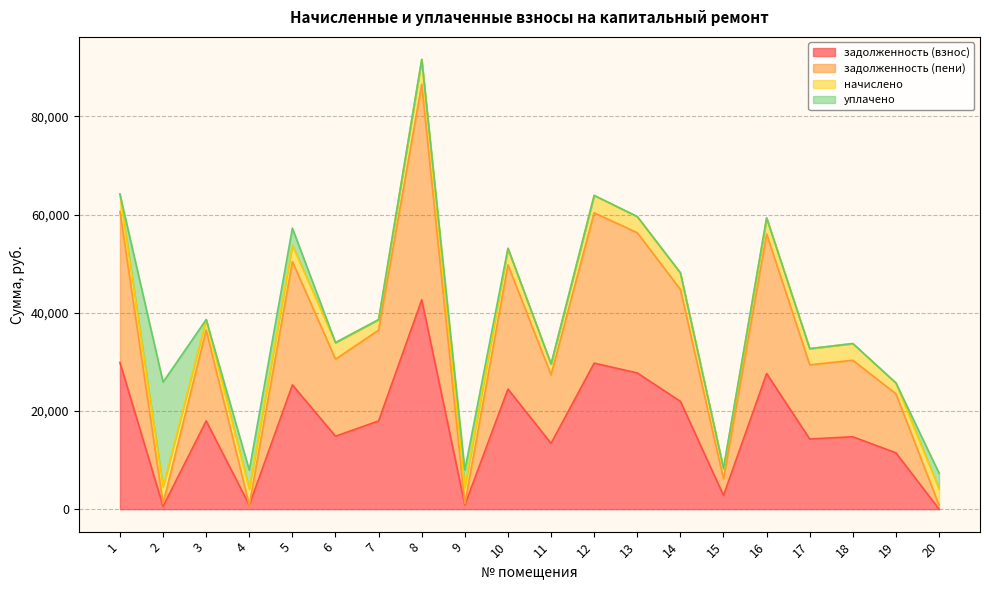

True or false: задолженность (взнос) and задолженность (пени) intersect in this chart.

False